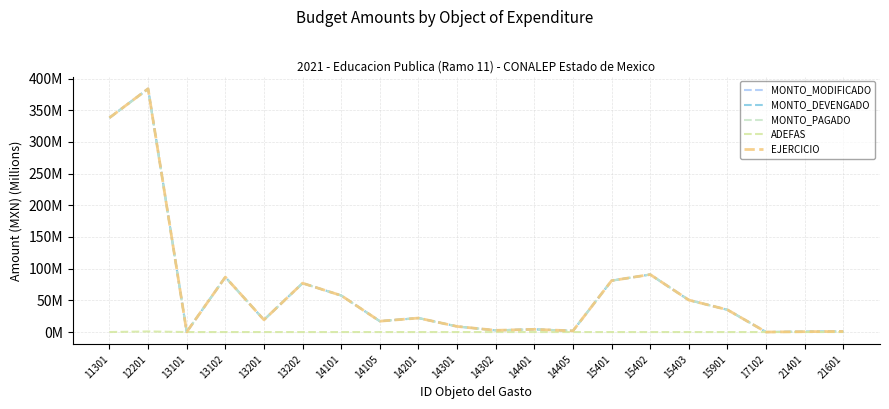

Count the ADEFAS values in the range 0 to 1.

20